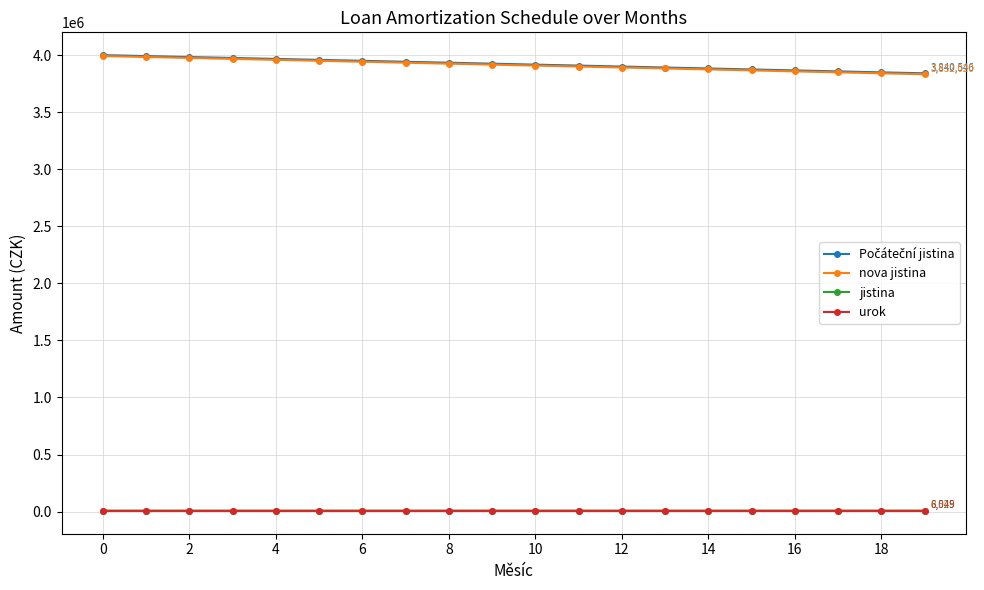

At how many categories does at least one series exceed 1968006?

20